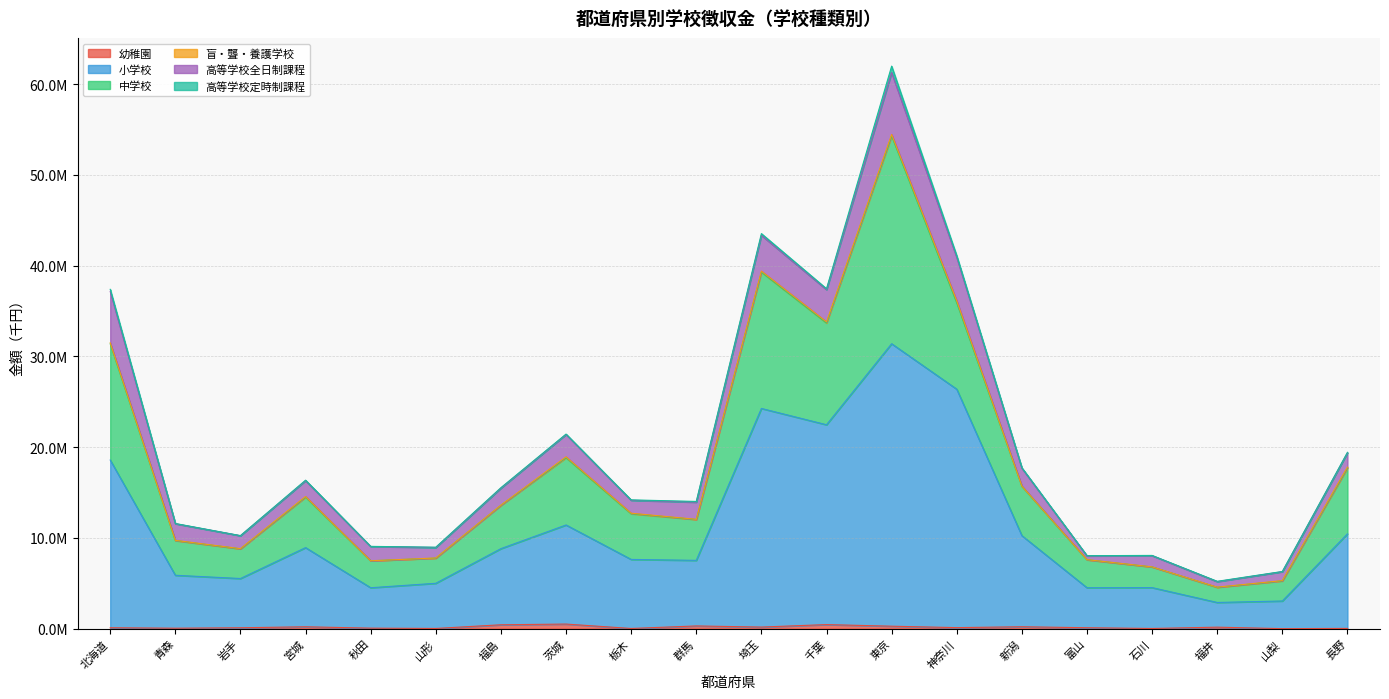

In 高等学校定時制課程, how many points are lower than both neighbors (excluding endpoints)?

6